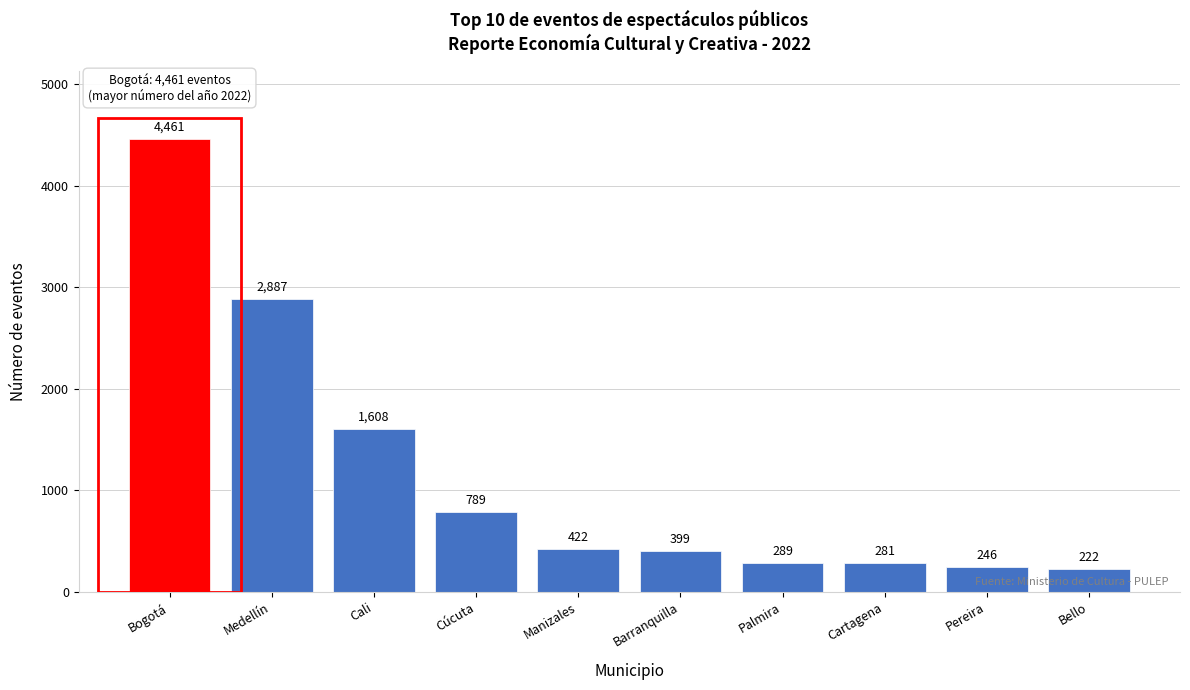

Reading right to left, transcribe all the data shown in this chart.

222	246	281	289	399	422	789	1608	2887	4461